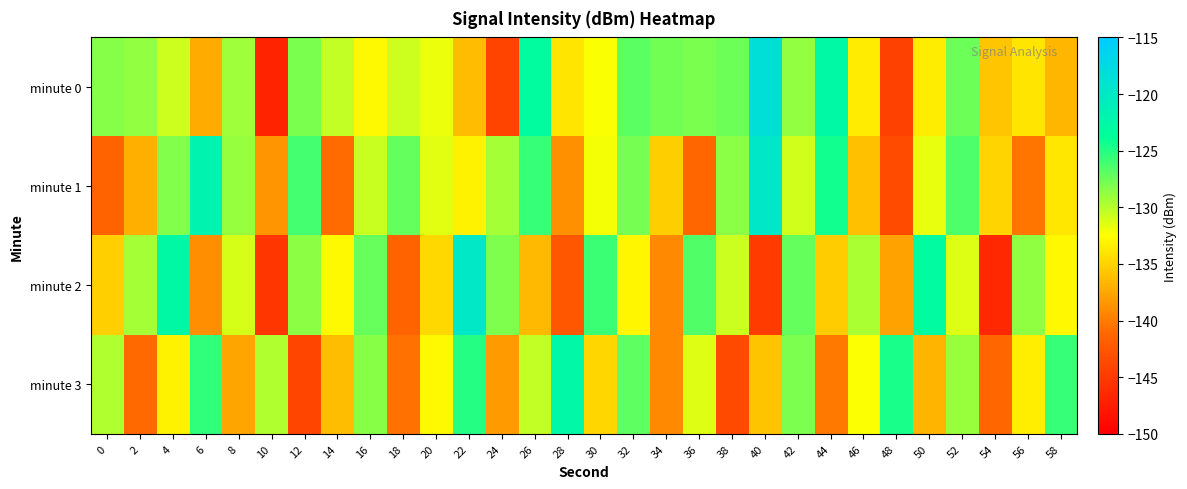

List the series in order of their overall mean, lowest first.

minute 3, minute 2, minute 1, minute 0